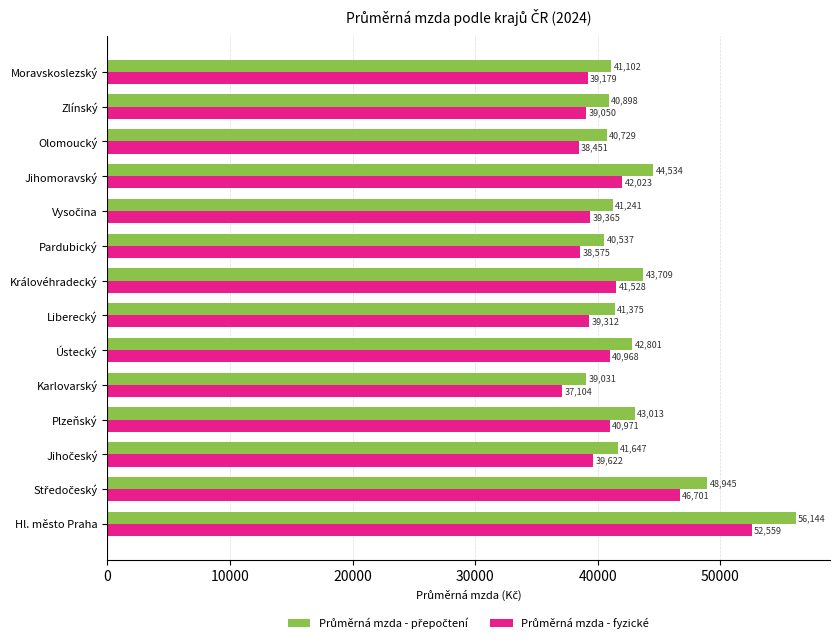

At which category is the sum across all series the highest?

Hl. město Praha